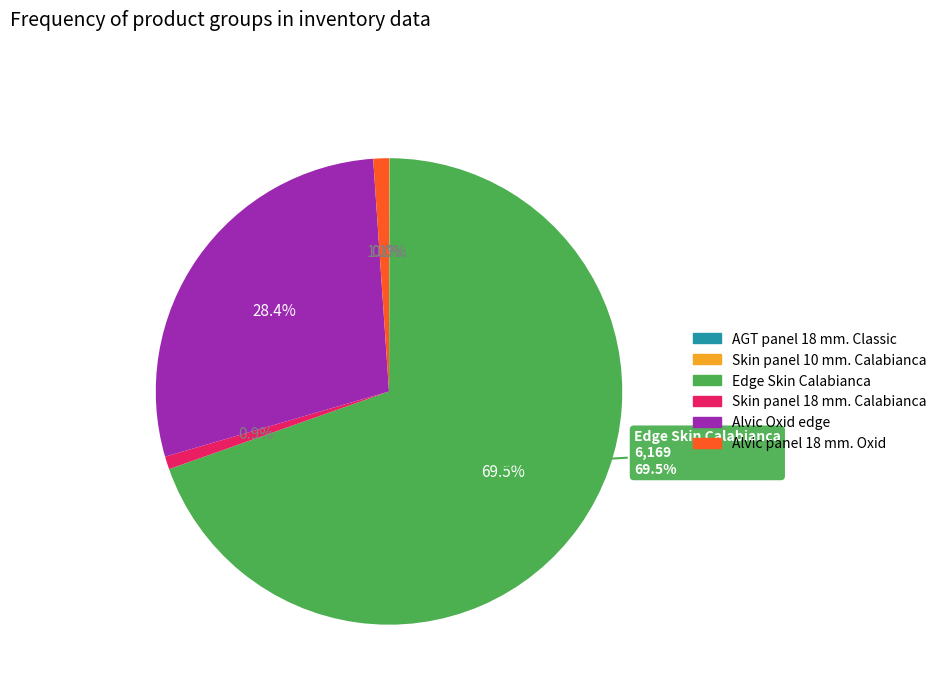

To the nearest percent, what is the difference between the largest and smallest slice percentages?

70%